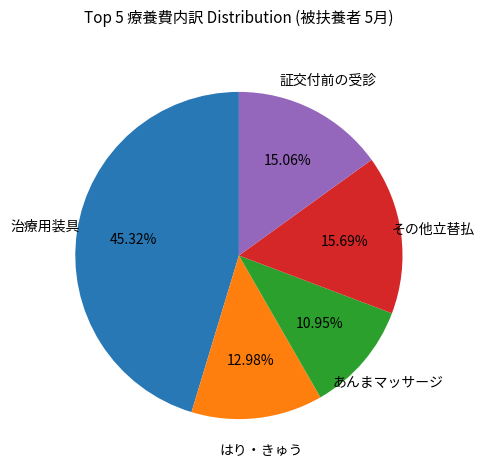

How many segments does this pie chart have?

5